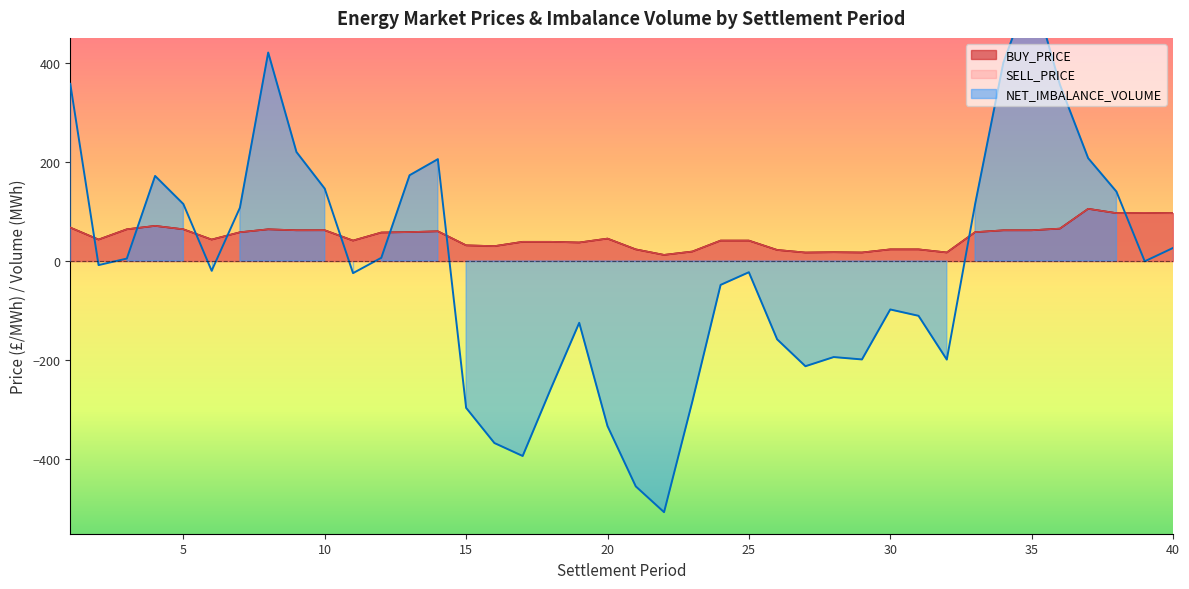

The value of NET_IMBALANCE_VOLUME at 22 is -289.6. True or false?

False